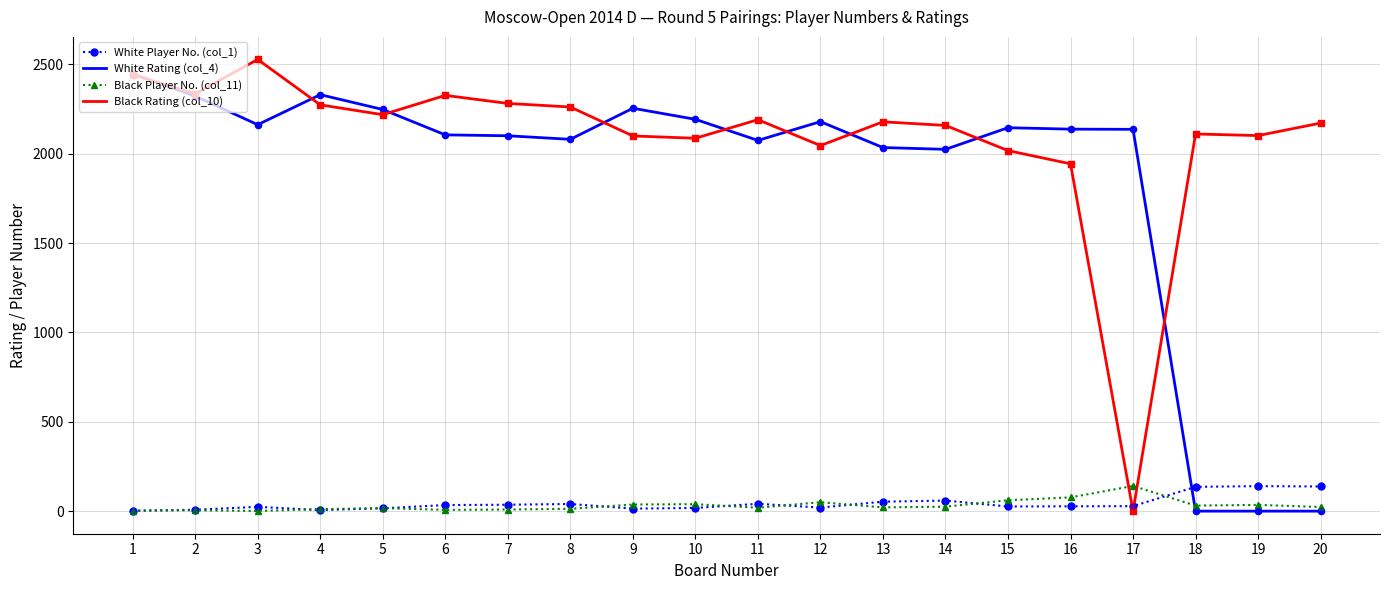

Which series has the largest total across all categories?

Black Rating (col_10)